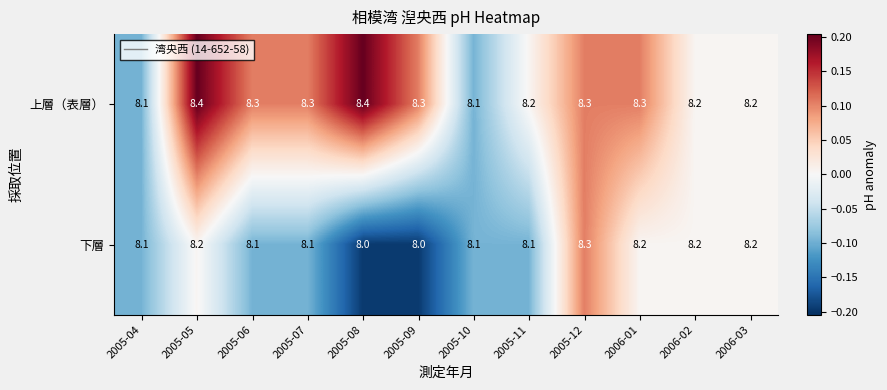

List the series in order of their peak value, highest first.

上層（表層）, 下層